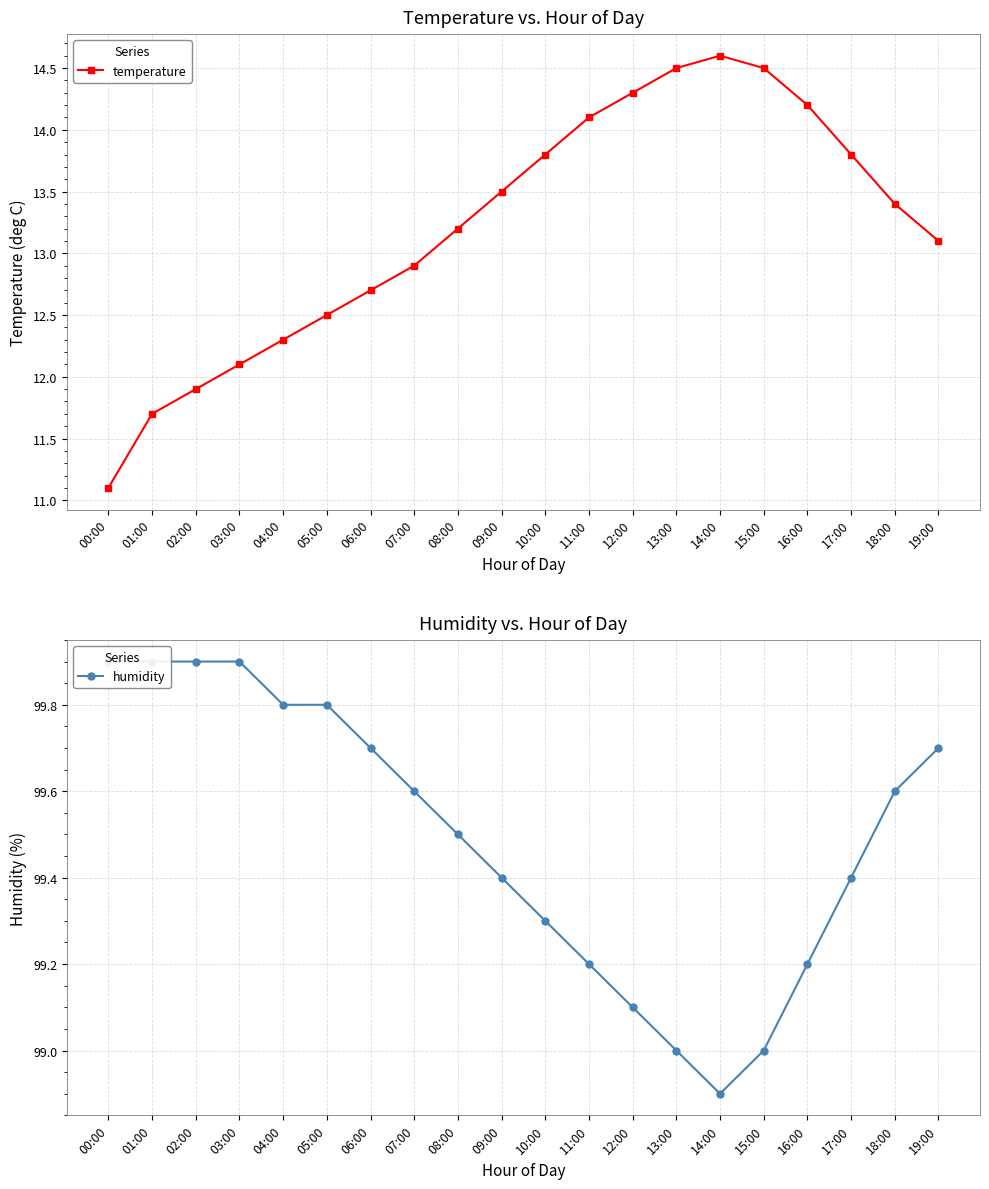

Reading left to right, what are all the values shown in this chart?

temperature: 00:00=11.1	01:00=11.7	02:00=11.9	03:00=12.1	04:00=12.3	05:00=12.5	06:00=12.7	07:00=12.9	08:00=13.2	09:00=13.5	10:00=13.8	11:00=14.1	12:00=14.3	13:00=14.5	14:00=14.6	15:00=14.5	16:00=14.2	17:00=13.8	18:00=13.4	19:00=13.1
humidity: 00:00=99.9	01:00=99.9	02:00=99.9	03:00=99.9	04:00=99.8	05:00=99.8	06:00=99.7	07:00=99.6	08:00=99.5	09:00=99.4	10:00=99.3	11:00=99.2	12:00=99.1	13:00=99.0	14:00=98.9	15:00=99.0	16:00=99.2	17:00=99.4	18:00=99.6	19:00=99.7